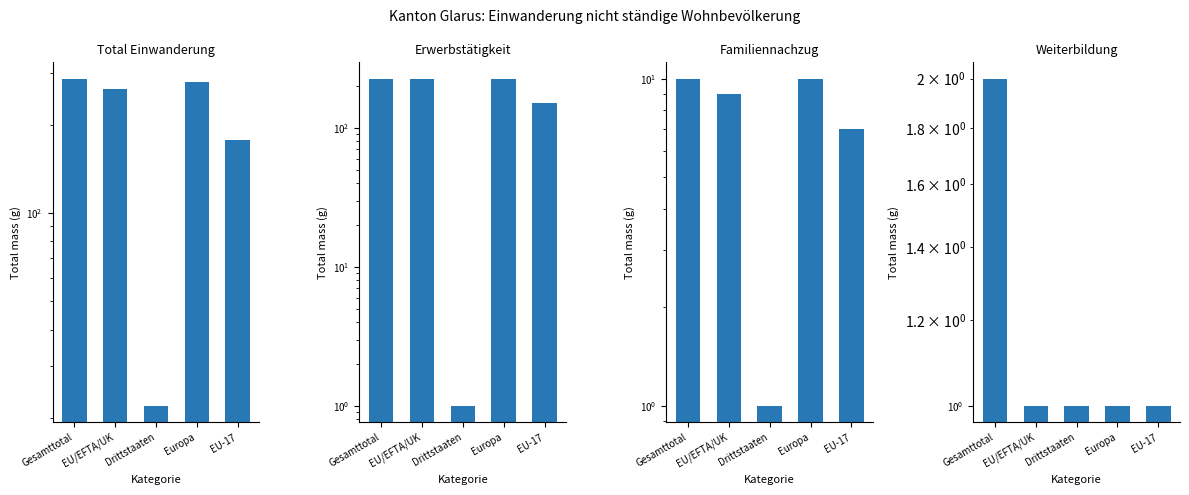

Does the chart contain any negative values?

No